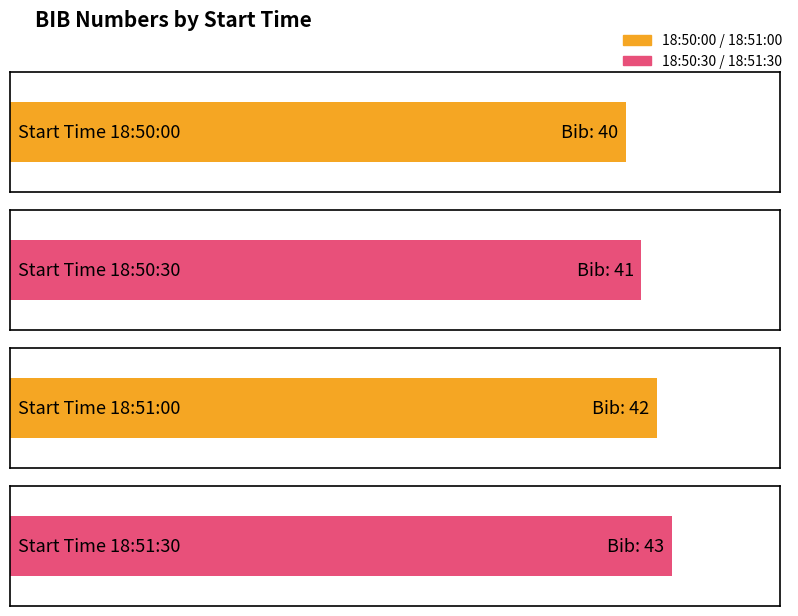

How many bars are there in total?

4